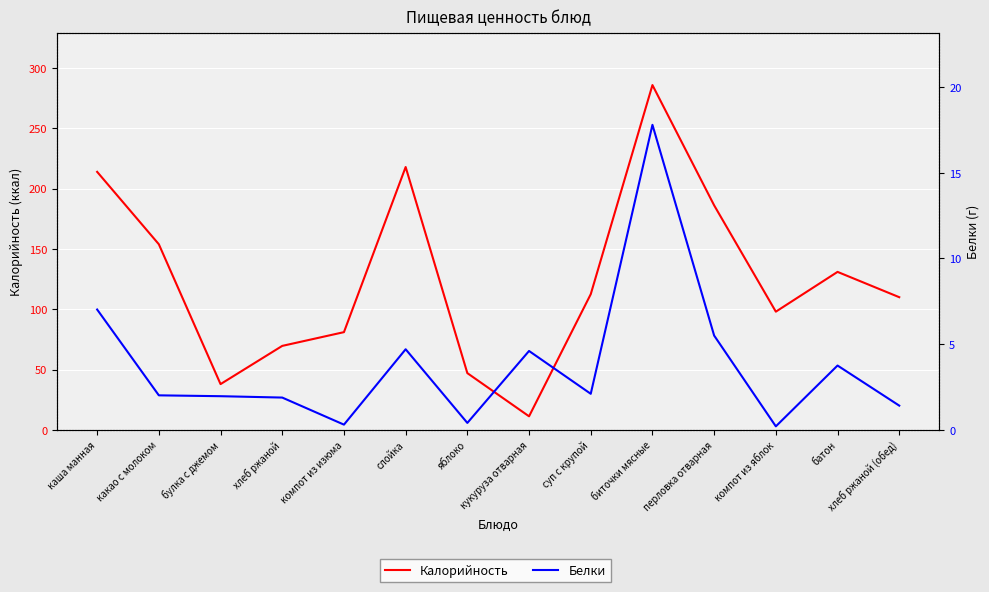

What is the difference between the Белки values at перловка отварная and компот из яблок?

5.3